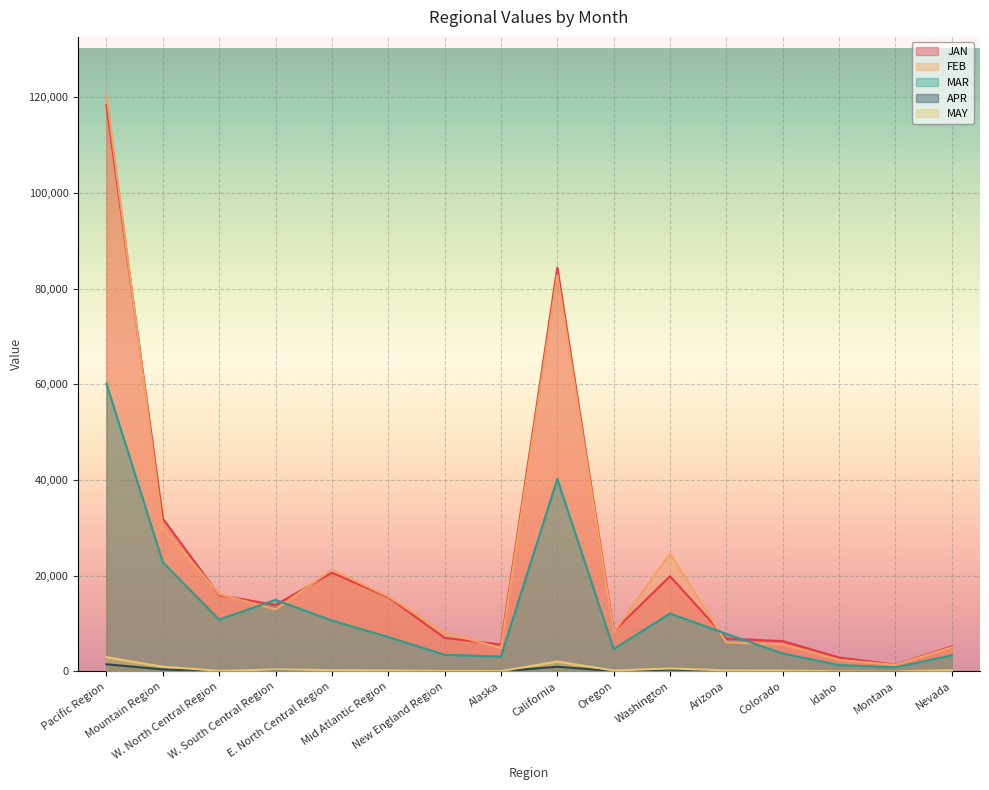

In FEB, how many points are higher than both neighbors (excluding endpoints)?

3